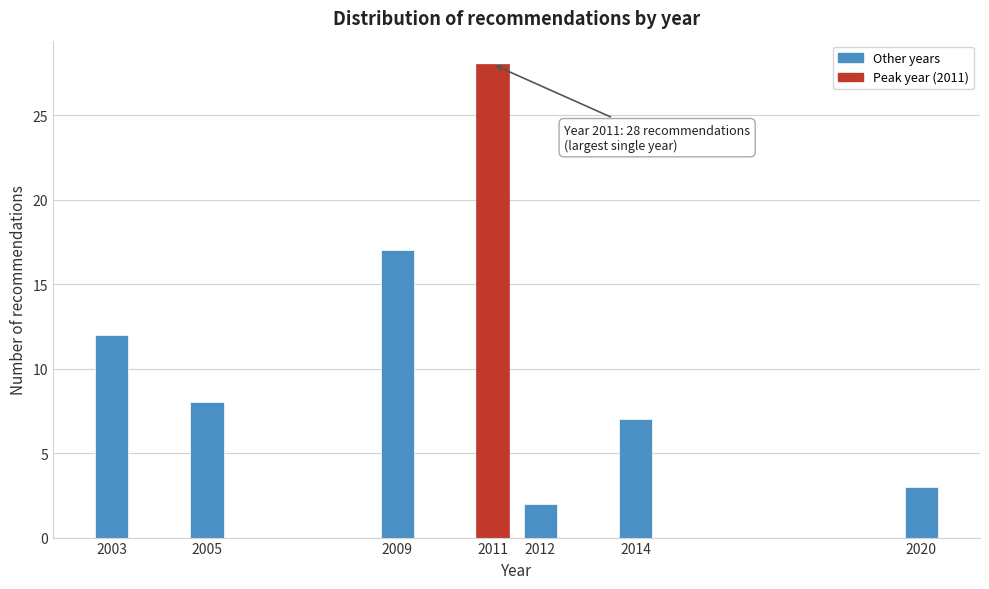

Reading left to right, extract all data points from this chart.

2003=12	2005=8	2009=17	2011=28	2012=2	2014=7	2020=3